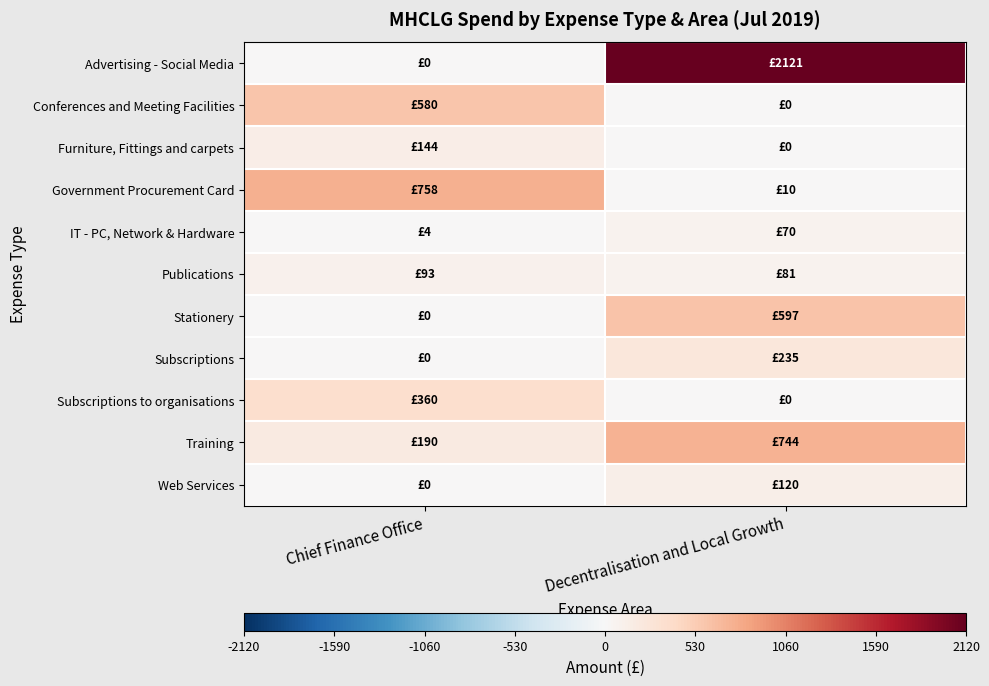

Which series has the largest range (max minus min)?

Advertising - Social Media